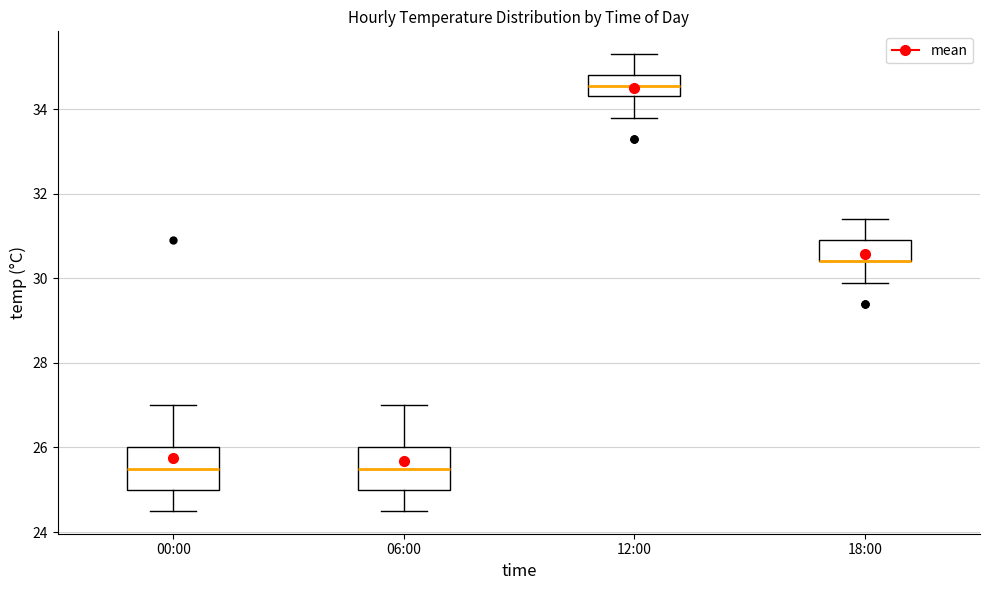

Reading left to right, transcribe this box plot: for each box, give where its median line is, the range the box spans, and where its two whiskers end, as read against the y-axis. The values are not printed on the chart, so give them approximately, as read against the axis.

00:00: median 25.6, box 25.0 to 26.0, whiskers 24.6 to 27.0
06:00: median 25.6, box 25.0 to 26.0, whiskers 24.6 to 27.0
12:00: median 34.6, box 34.4 to 34.8, whiskers 33.8 to 35.4
18:00: median 30.4 (drawn on the box's lower edge), box 30.4 to 31.0, whiskers 30.0 to 31.4